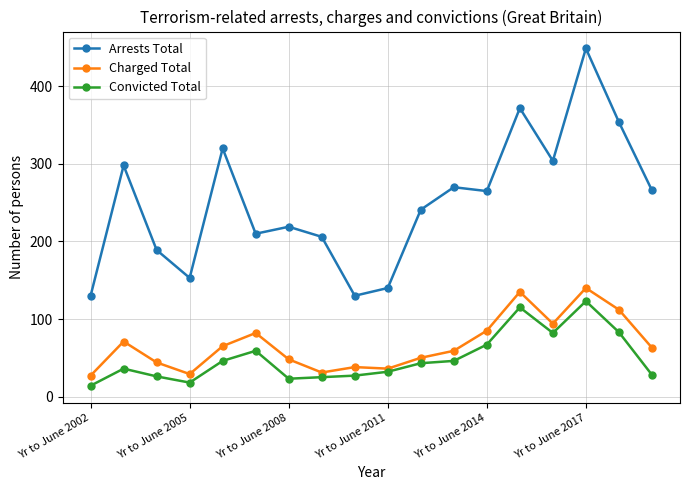

What is the average value of the Arrests Total series?

251